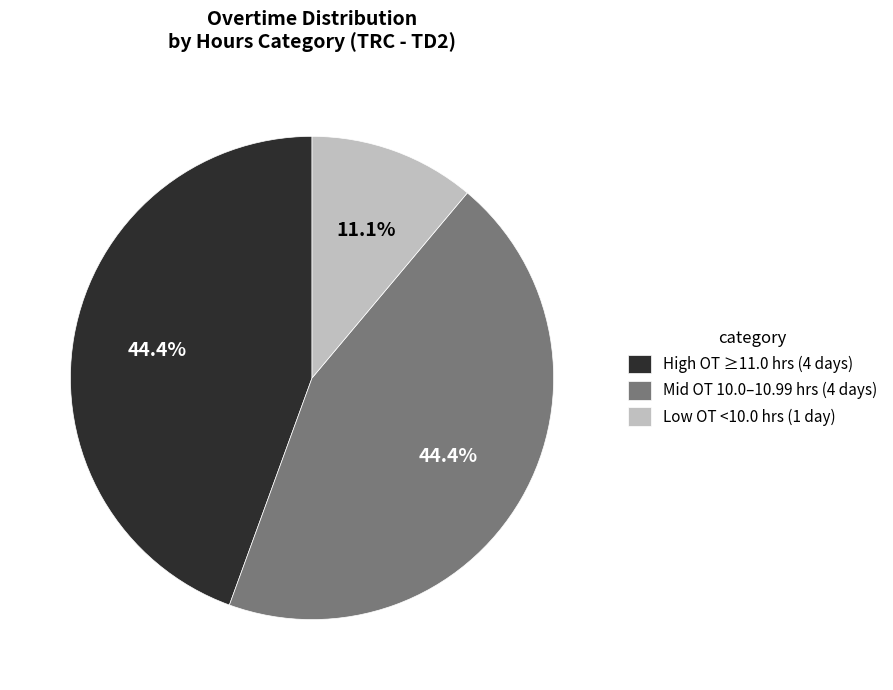

How many segments does this pie chart have?

3